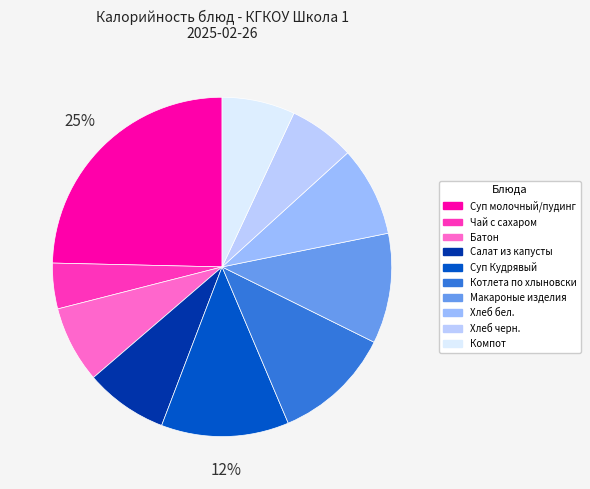

Which category has the biggest portion of the pie?

Суп молочный/пудинг